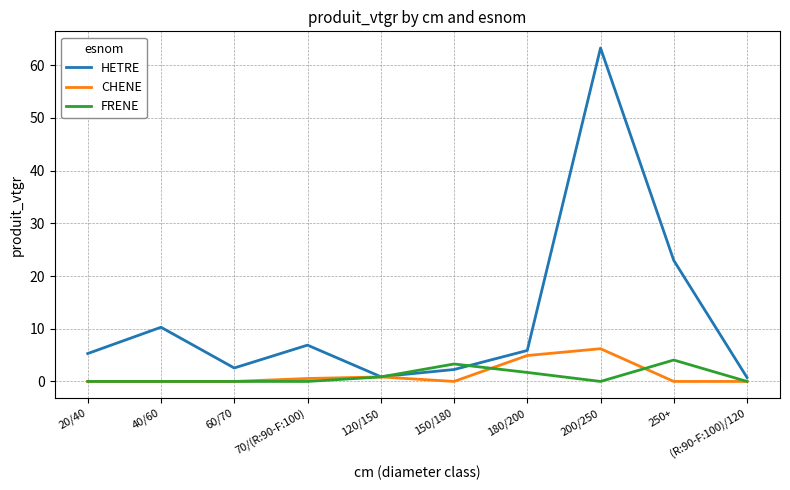

What is the maximum value for HETRE?

63.2